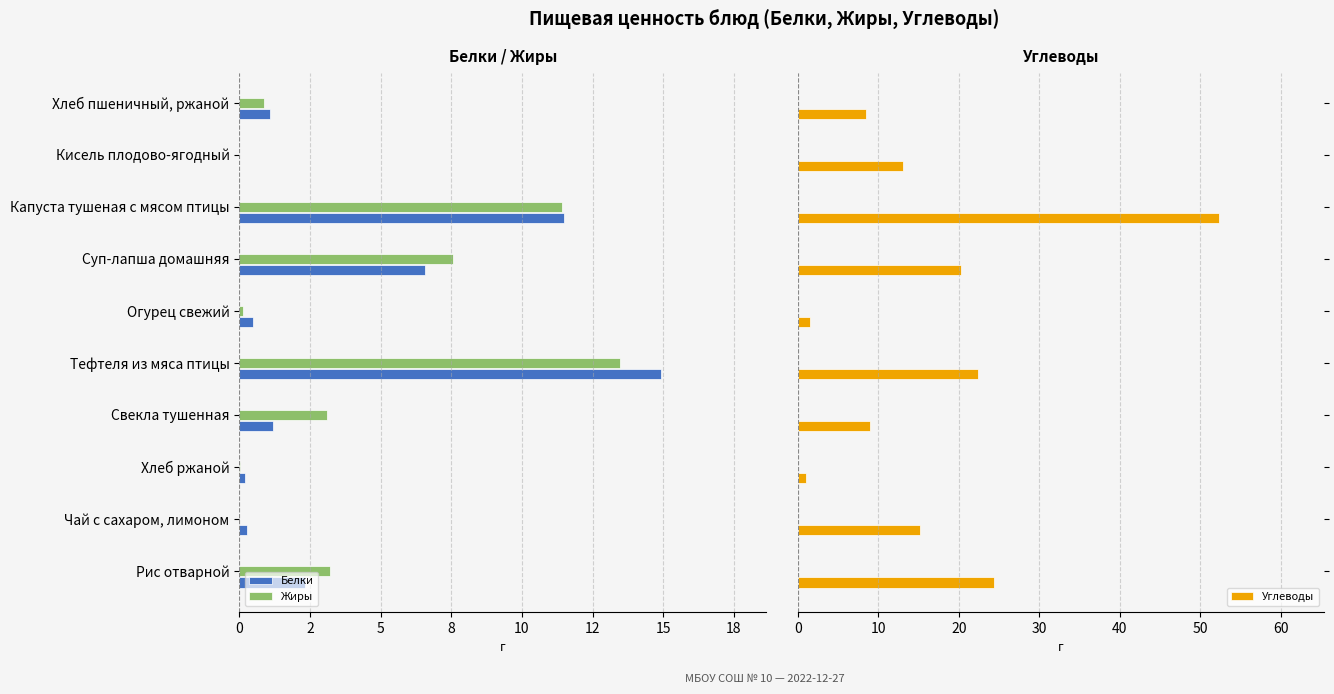

Does the chart contain any negative values?

Yes